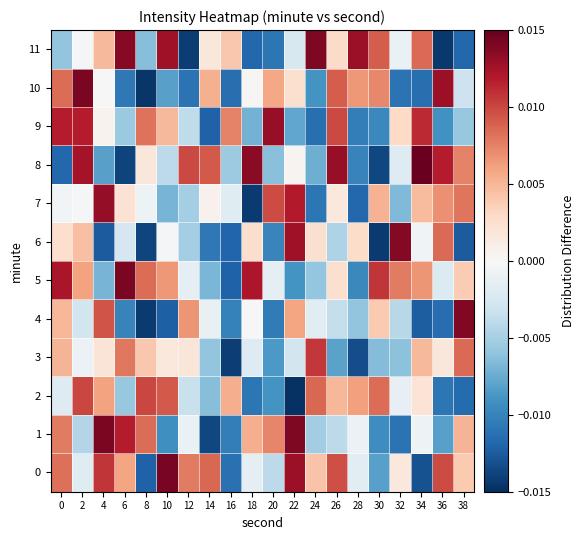

Between 6 and 22, which is larger?

22